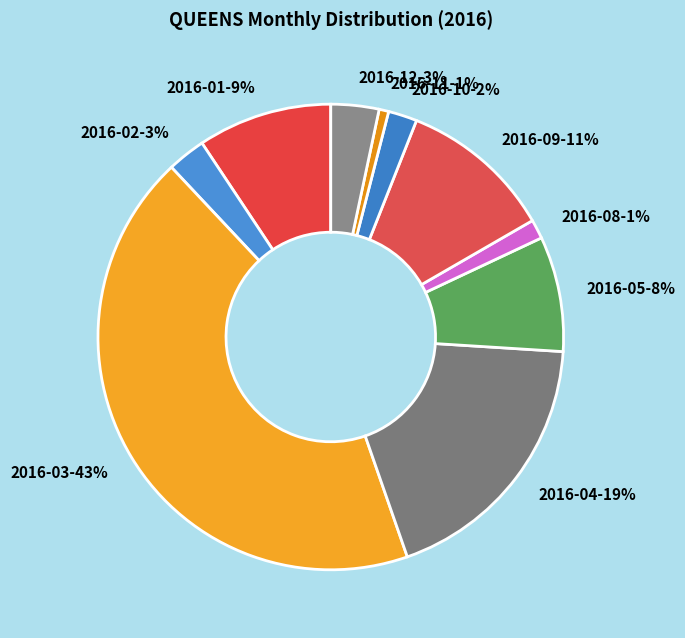

What is the largest slice in the pie chart?

2016-03